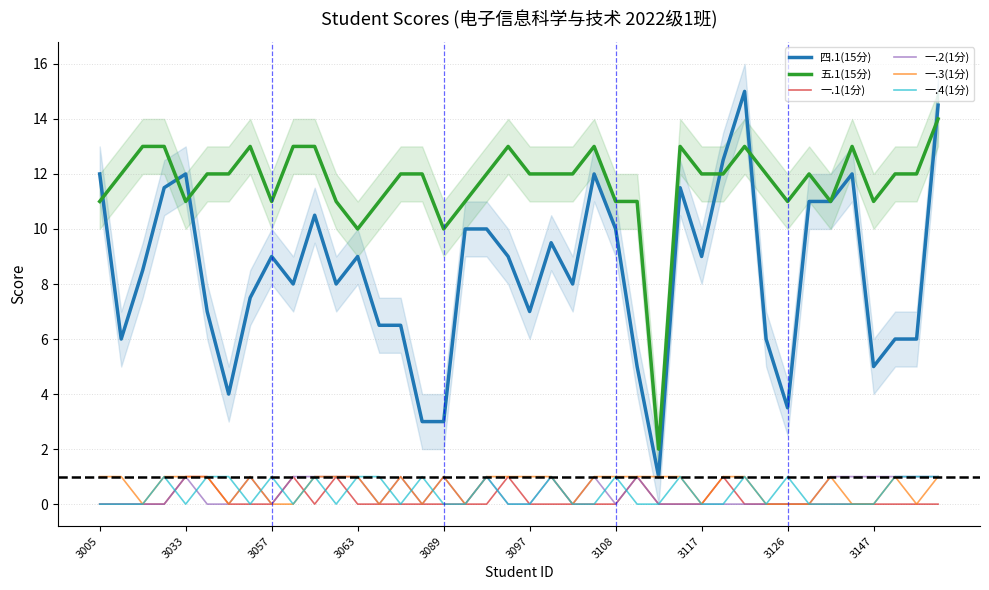

Is it true that 四.1(15分) equals 6.5 at 13?

True